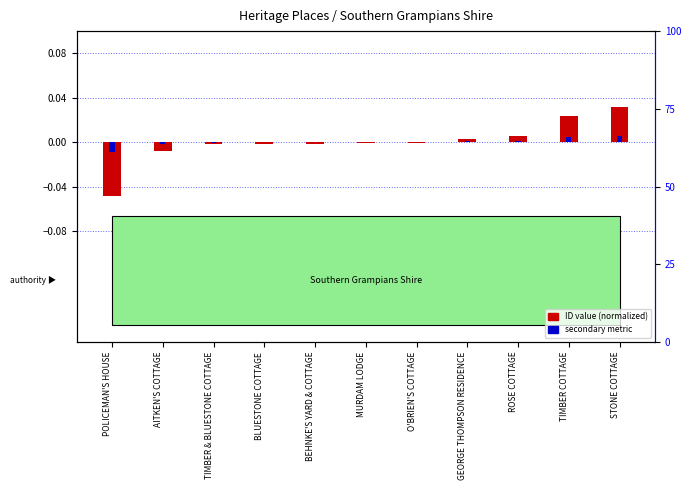

How many values in secondary metric are below zero?

7